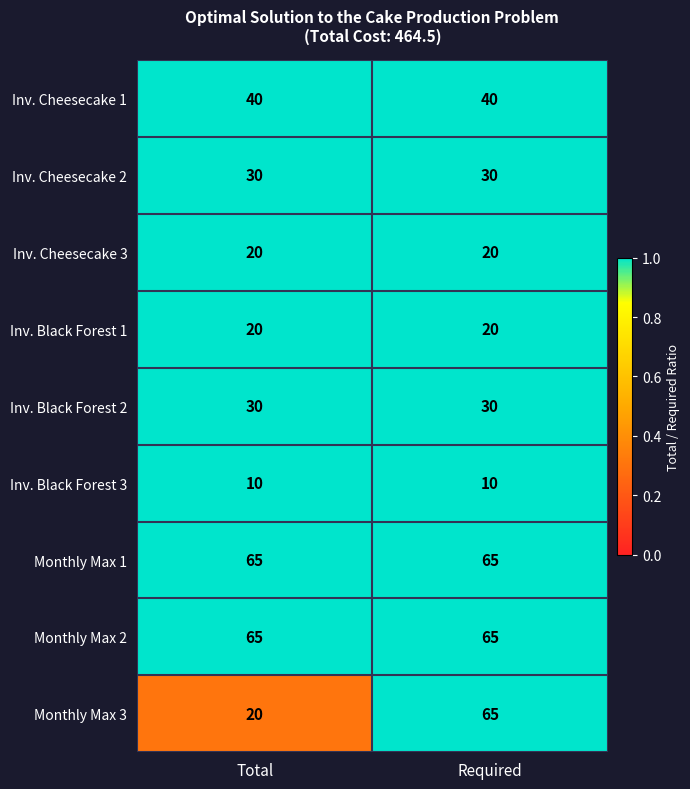

What is the sum of all Monthly Max 3 values?

85